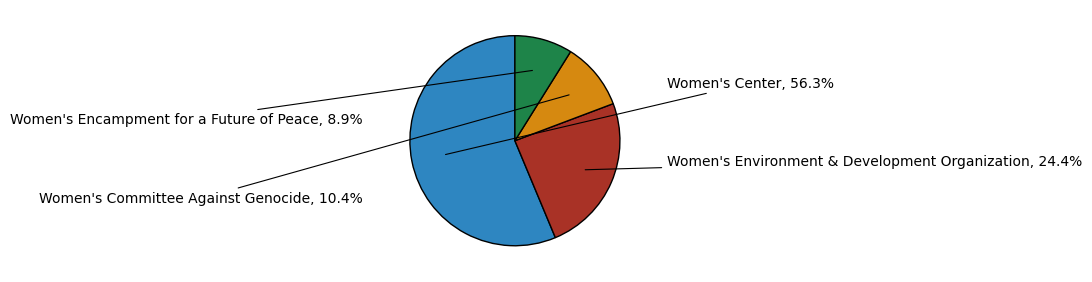

What percentage is the Women's Environment & Development Organization slice, to the nearest percent?

24%